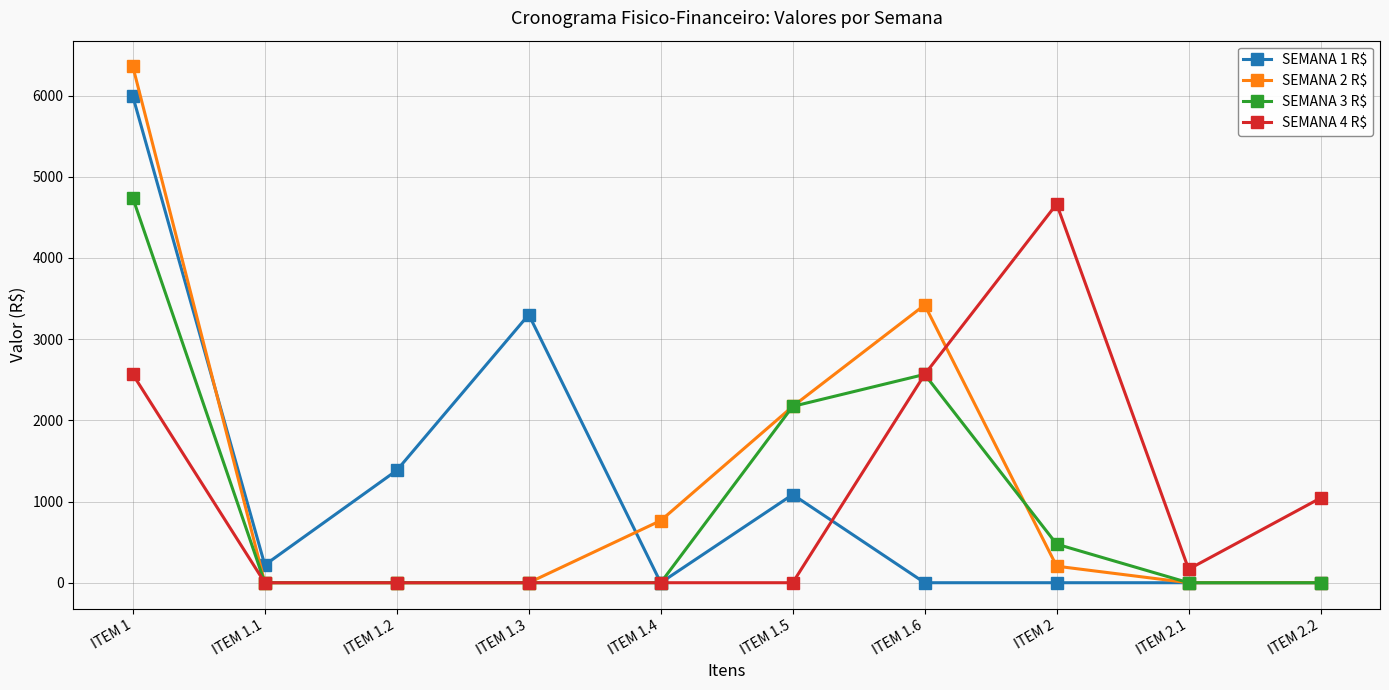

At how many categories does at least one series exceed 1812?

5